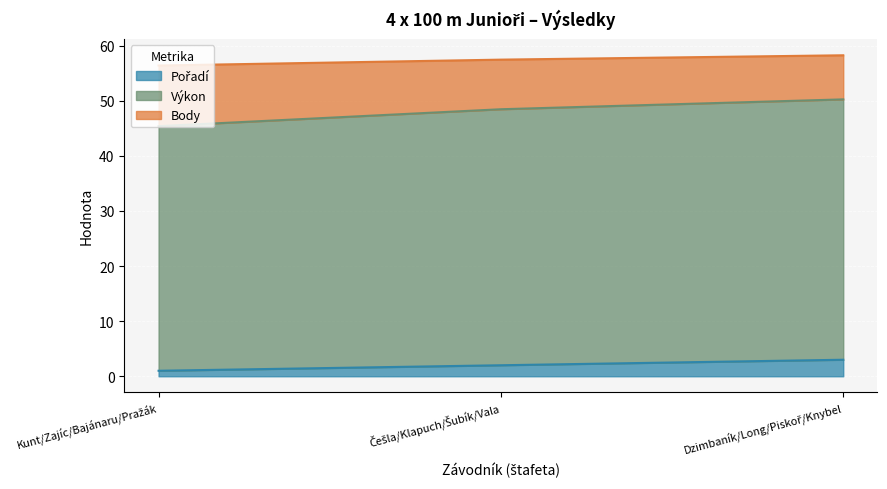

Which label corresponds to the largest value in the chart?

Dzimbaník/Long/Piskoř/Knybel